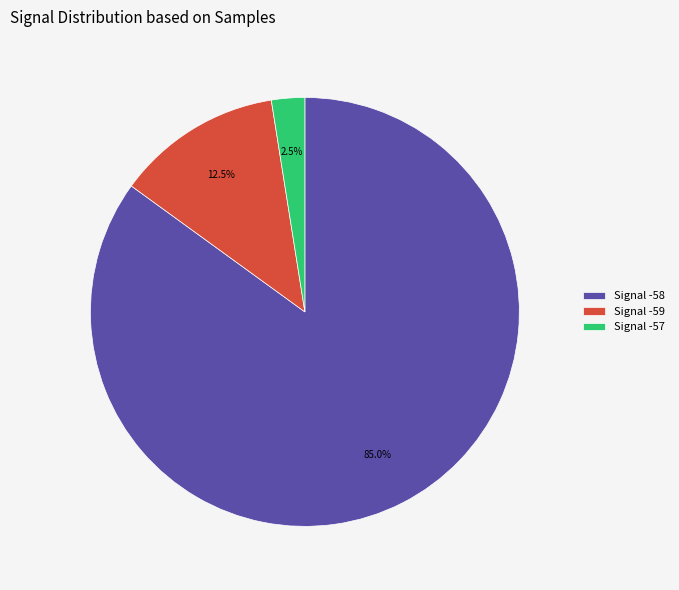

How many segments does this pie chart have?

3